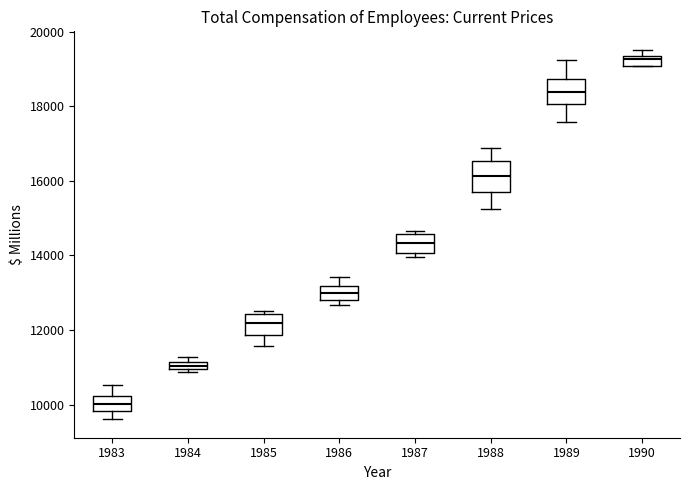

Which box's median line is the highest?

1990